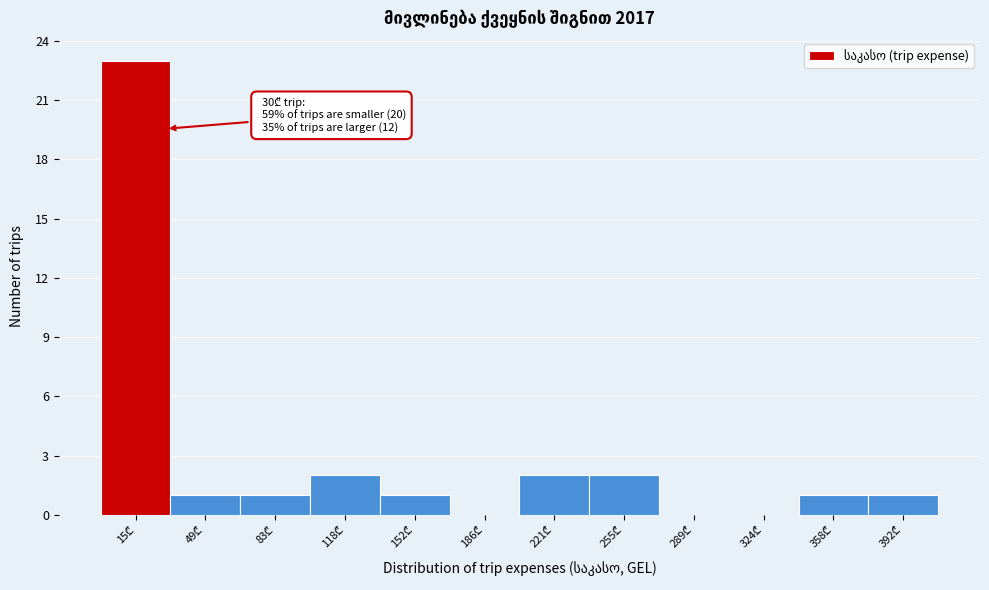

What is the sum of all values?

34